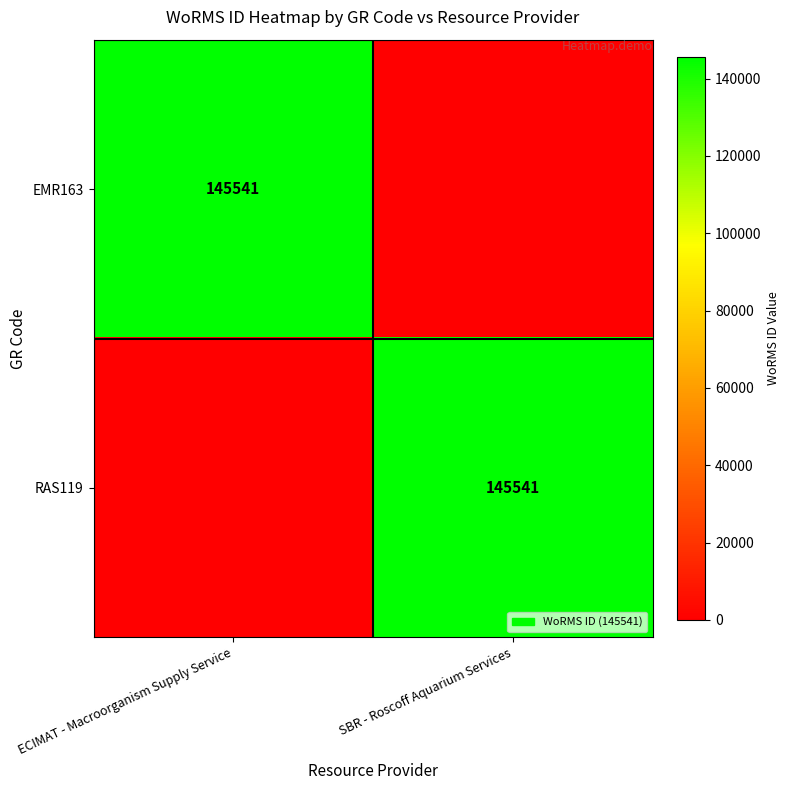

The RAS119 series shows 92605 at SBR - Roscoff Aquarium Services. True or false?

False